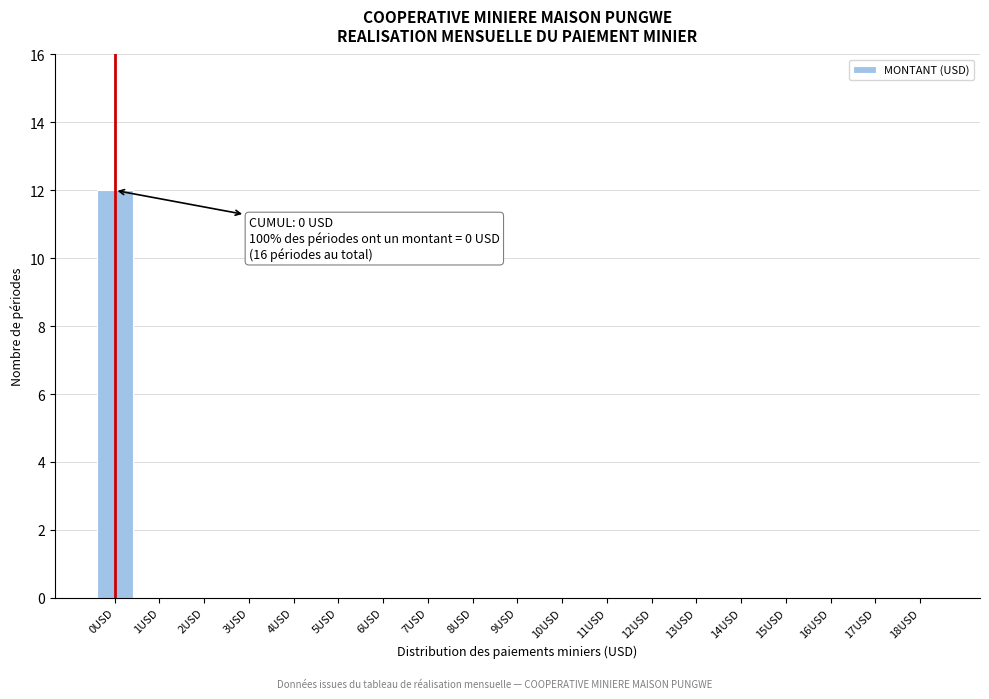

Reading right to left, extract all data points from this chart.

18USD=0	17USD=0	16USD=0	15USD=0	14USD=0	13USD=0	12USD=0	11USD=0	10USD=0	9USD=0	8USD=0	7USD=0	6USD=0	5USD=0	4USD=0	3USD=0	2USD=0	1USD=0	0USD=12